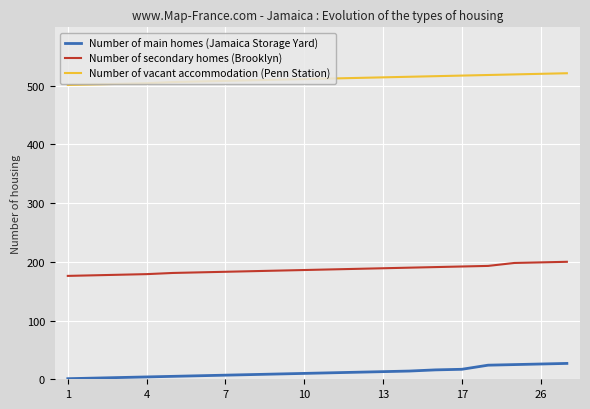

Rank the series by their maximum value, from lowest to highest.

Number of main homes (Jamaica Storage Yard), Number of secondary homes (Brooklyn), Number of vacant accommodation (Penn Station)